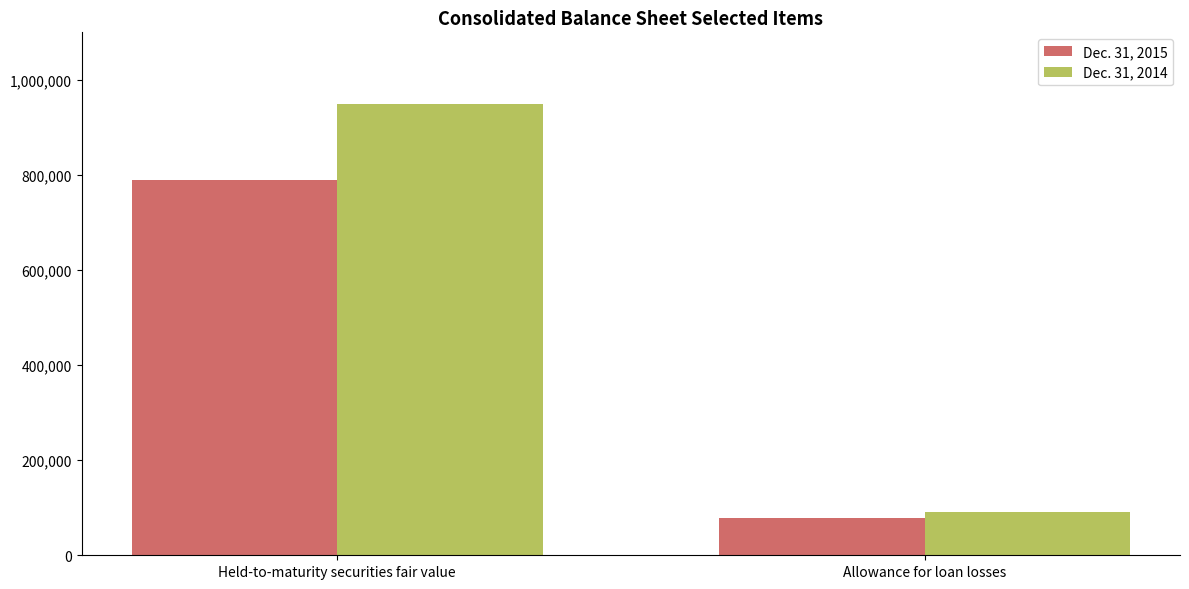

What position from the right is Held-to-maturity securities fair value?

2